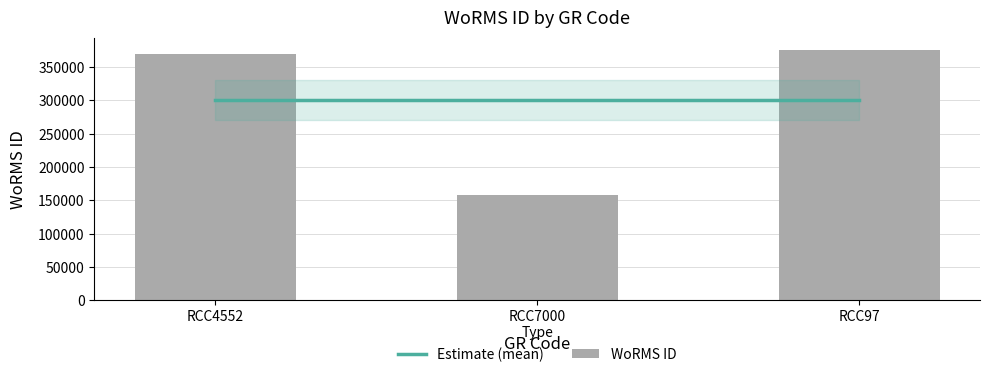

What is the difference between the maximum and second lowest values in the WoRMS ID series?

6351